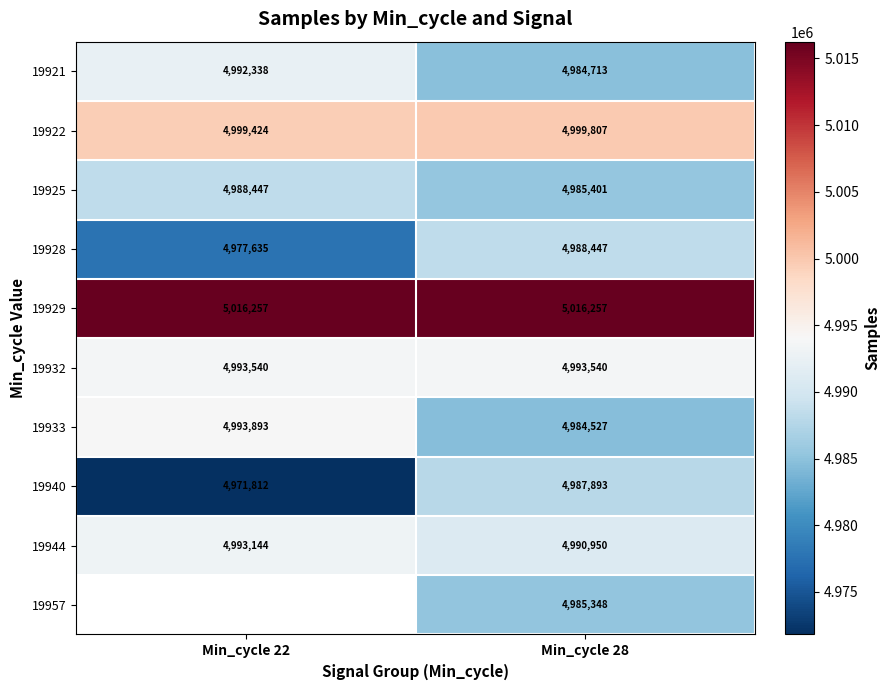

At Min_cycle 28, list the series in order from largest to smallest.

19929, 19922, 19932, 19944, 19928, 19940, 19925, 19957, 19921, 19933